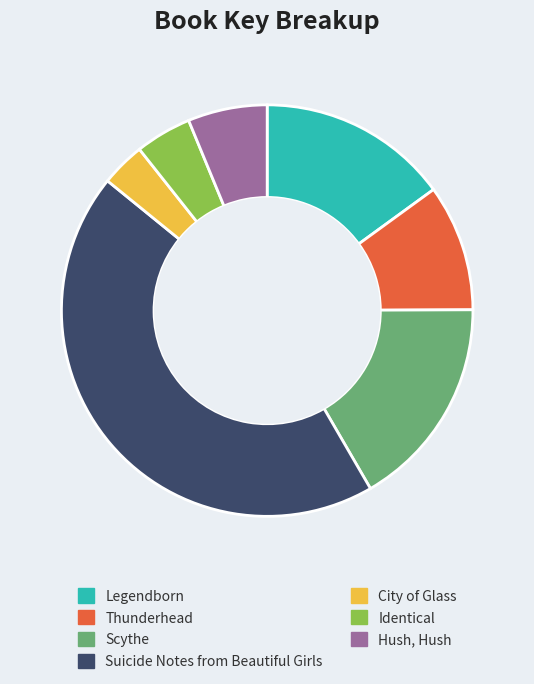

Count the number of slices in the pie.

7